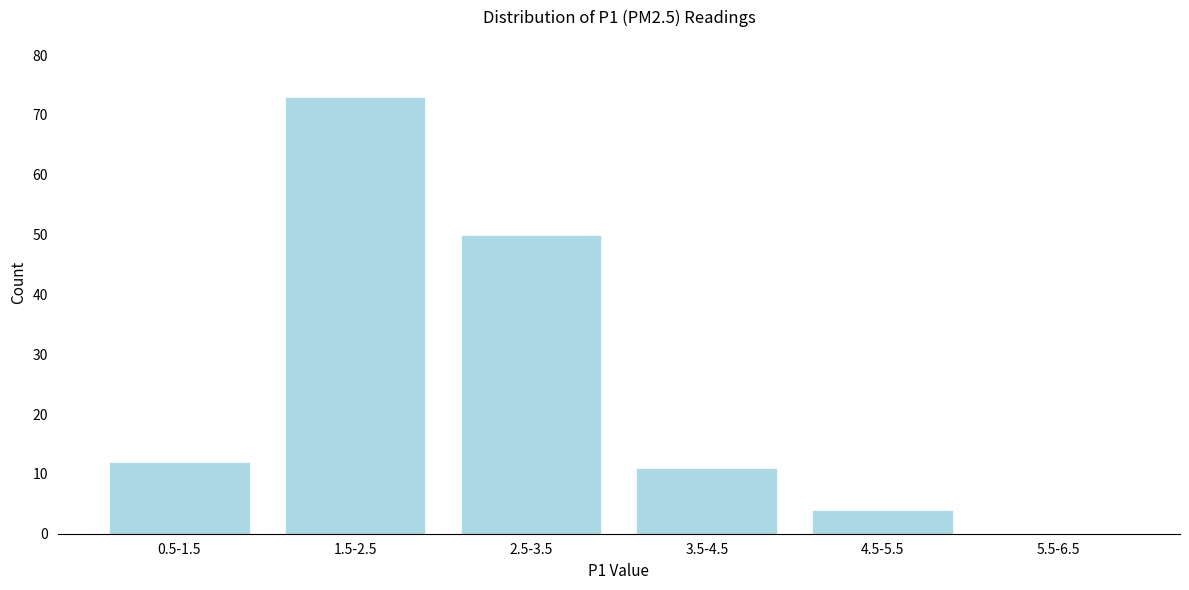

Reading left to right, list all the values displayed in this chart.

0.5-1.5=12	1.5-2.5=73	2.5-3.5=50	3.5-4.5=11	4.5-5.5=4	5.5-6.5=0